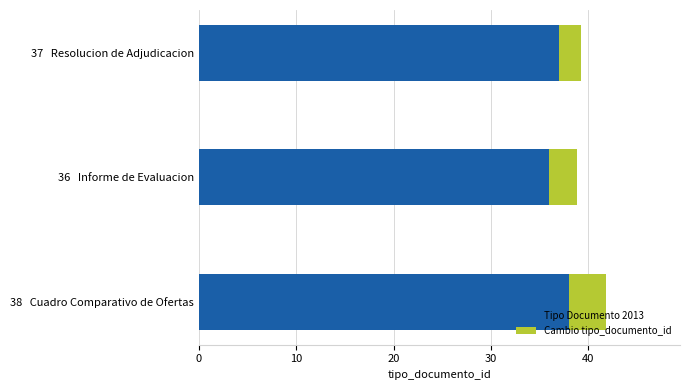

How many data points does each series have?

3